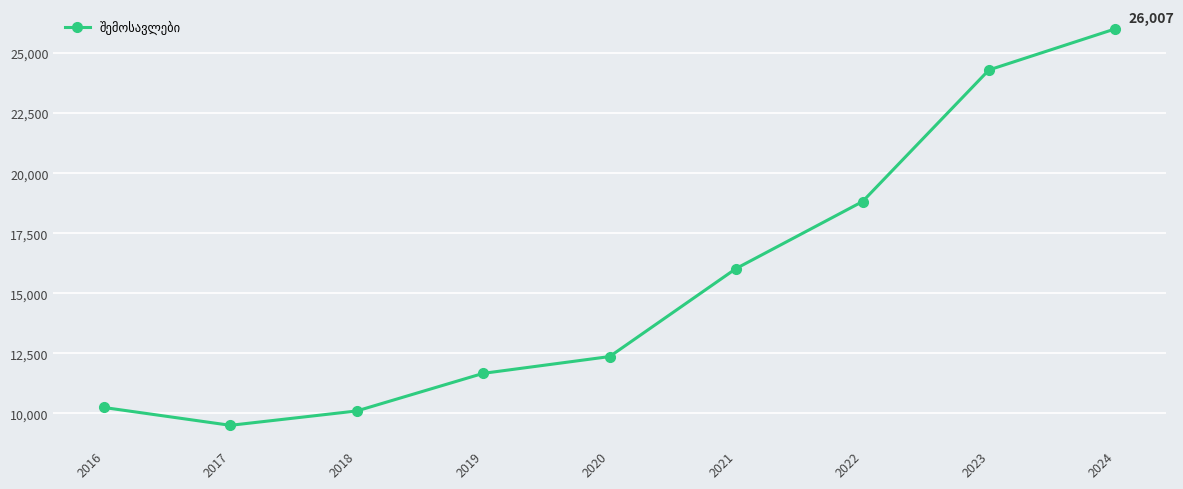

Is this an area chart (filled region under the line)?

No